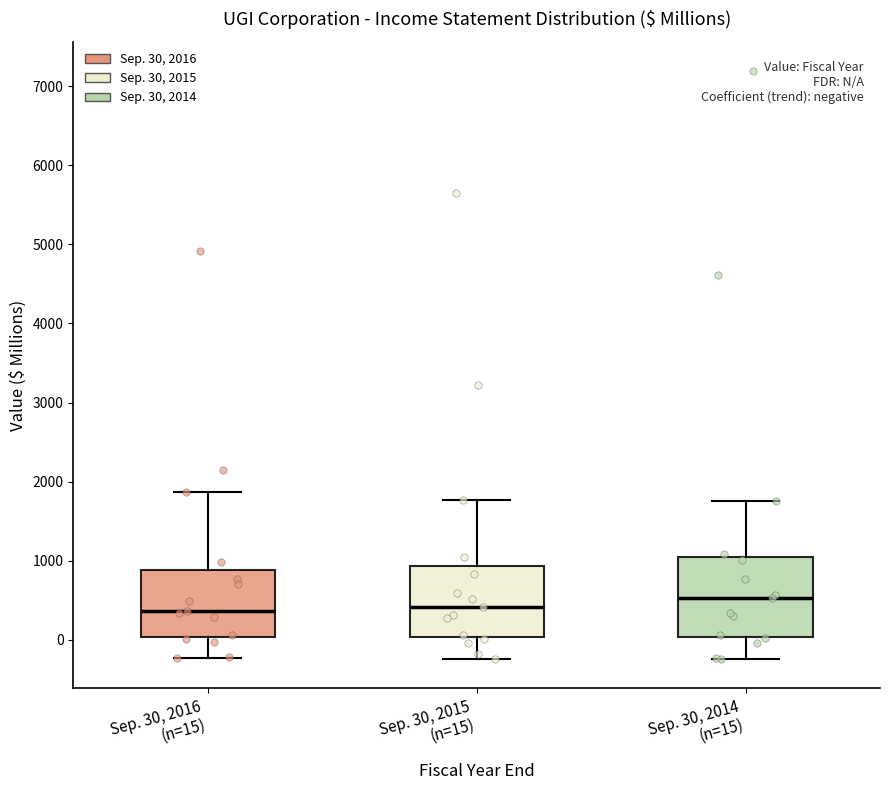

Which box is the tallest, from its lower edge to its upper edge?

Sep. 30, 2014 (n=15)